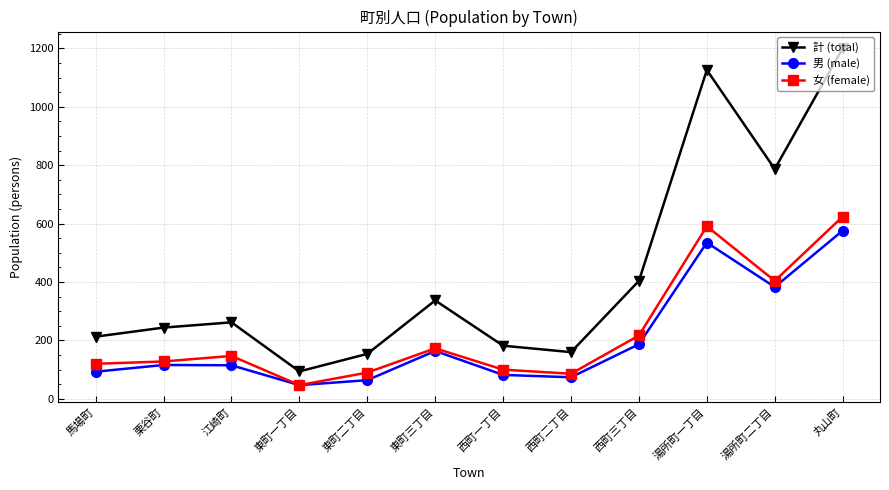

Rank the series at 江崎町 from highest to lowest value.

計 (total), 女 (female), 男 (male)